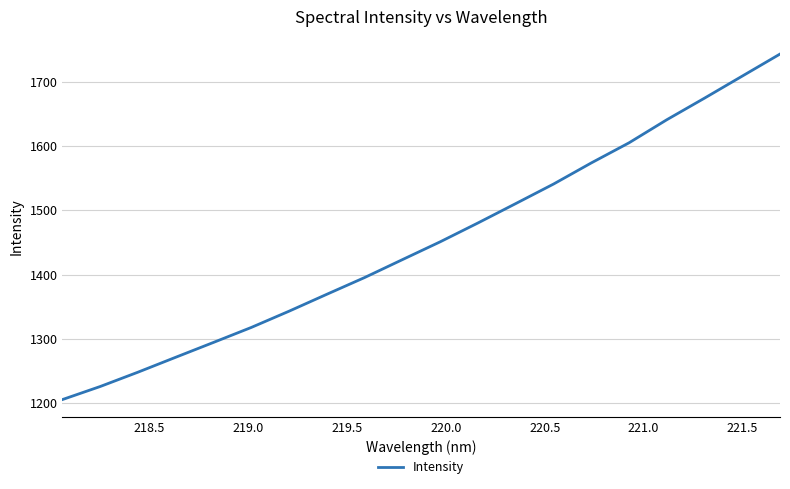

What is the difference between the maximum and minimum values?

537.7